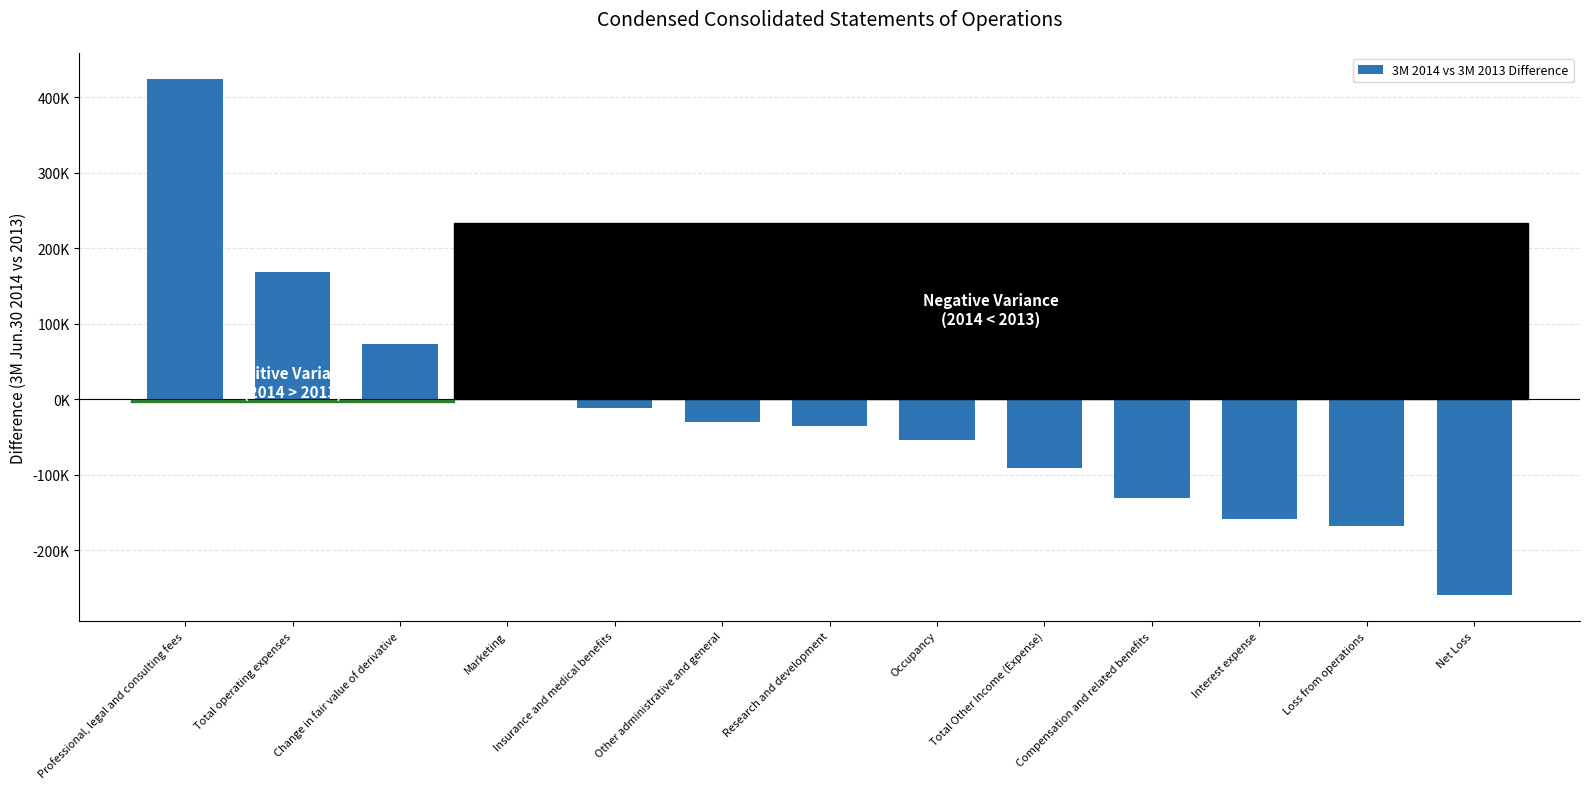

What is the difference between the values at Insurance and medical benefits and Research and development?

23484